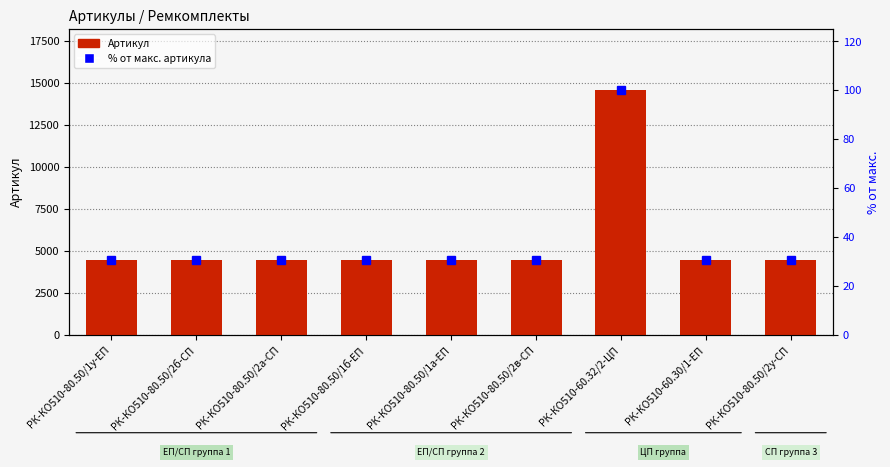

Rank the series by their maximum value, from lowest to highest.

% от макс. артикула, Артикул